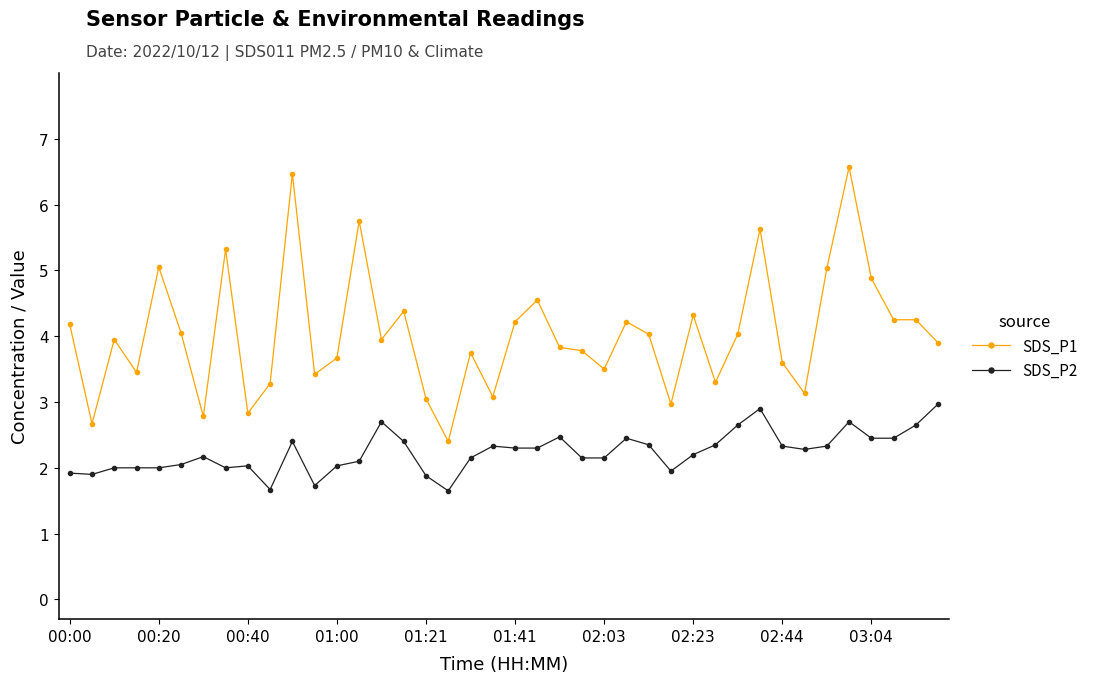

What is the value of the SDS_P2 point at the 26th from the left?

2.5